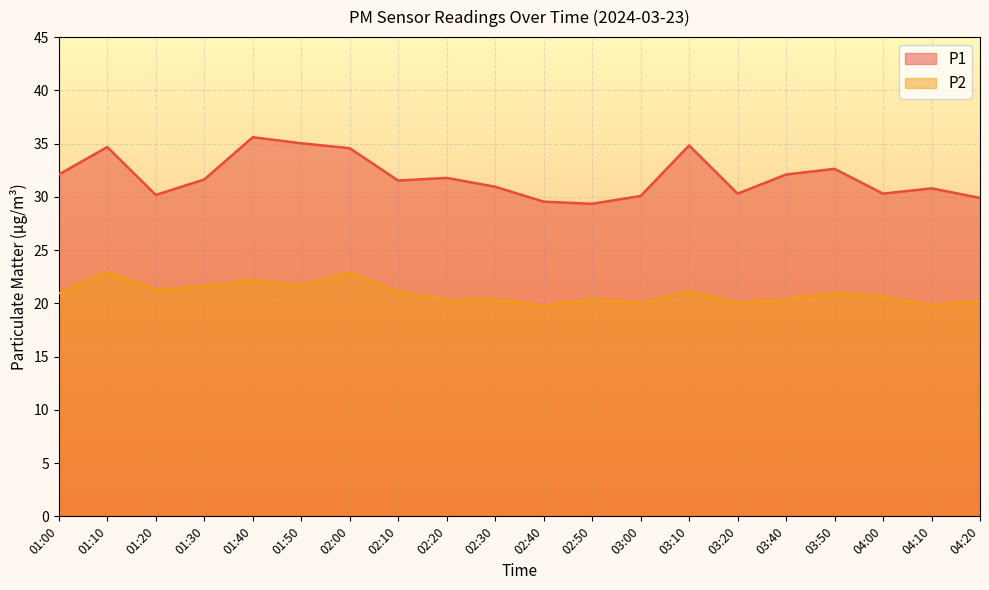

What is the label of the 20th point from the right?

01:00